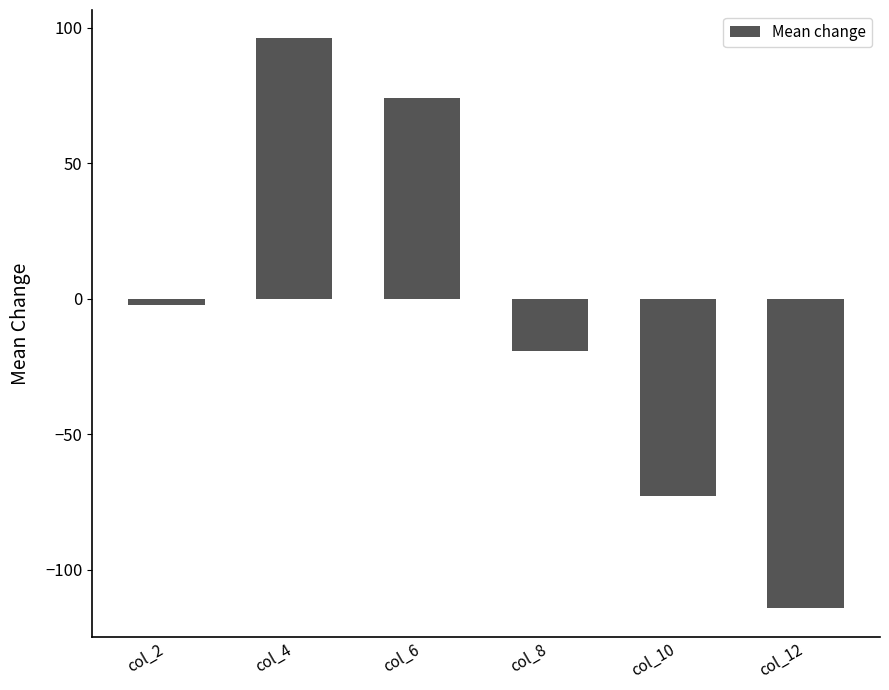

What is the change in value from col_4 to col_6?

-21.9